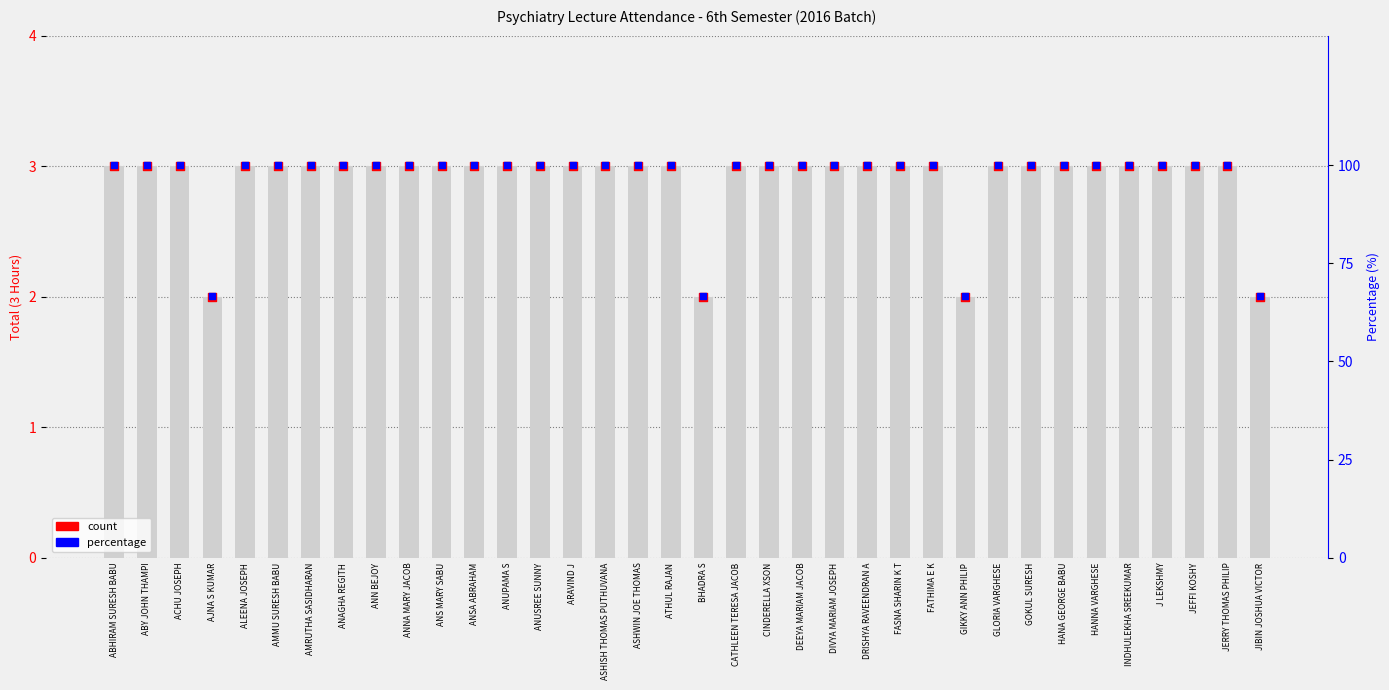

Which series has the largest total across all categories?

Percentage(100%)